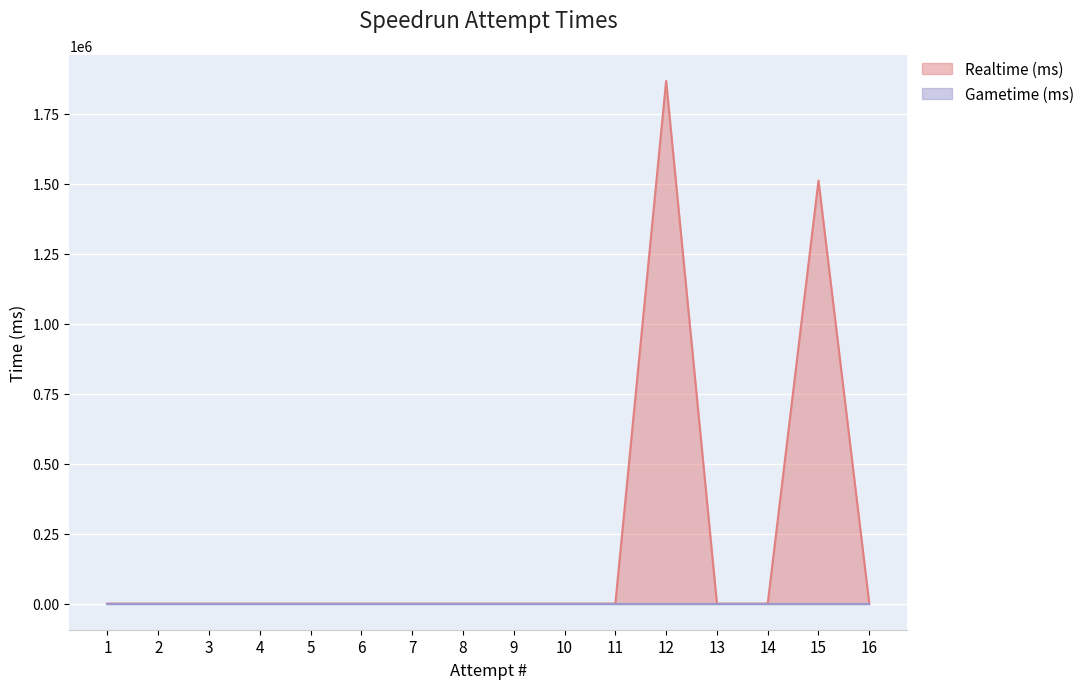

Which has a higher value, 5 or 14?

5